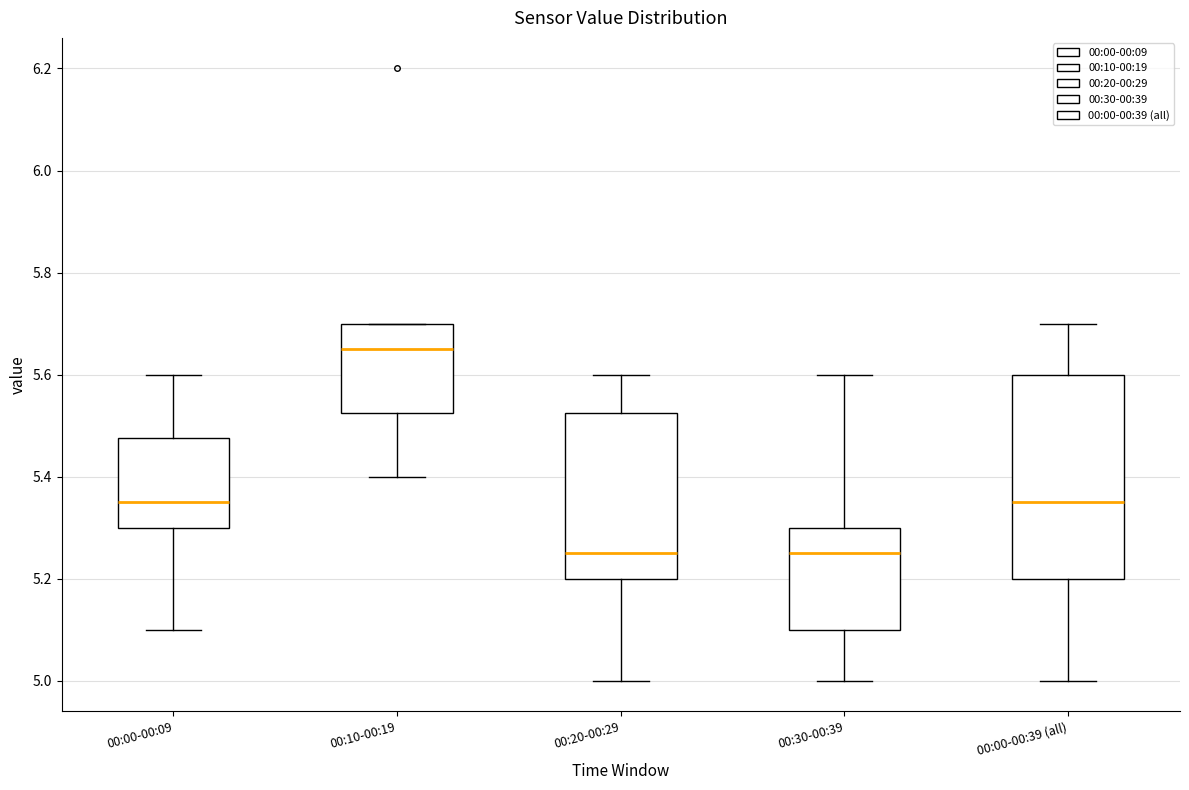

Where is the upper edge of the box for 00:30-00:39 on the y-axis? The values are not printed on the chart, so give them approximately, as read against the axis.

5.30